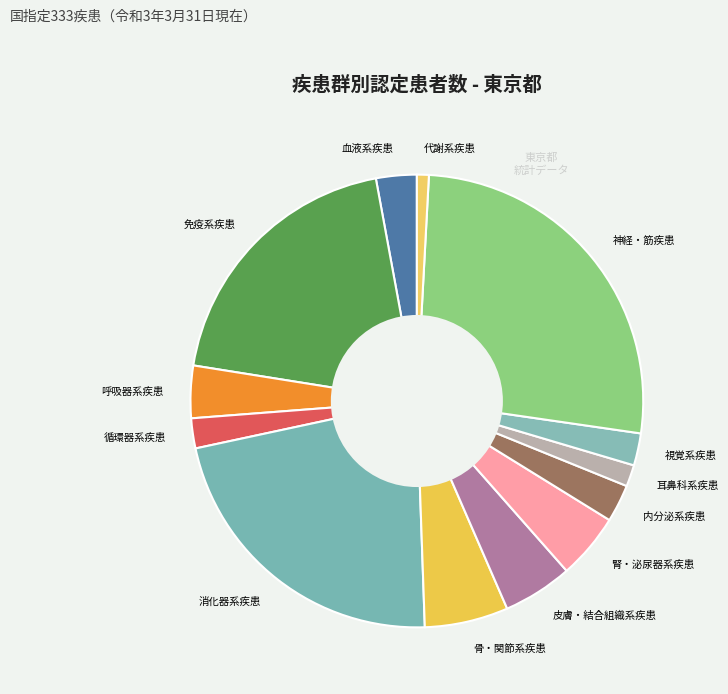

Is there a majority slice in this chart?

No